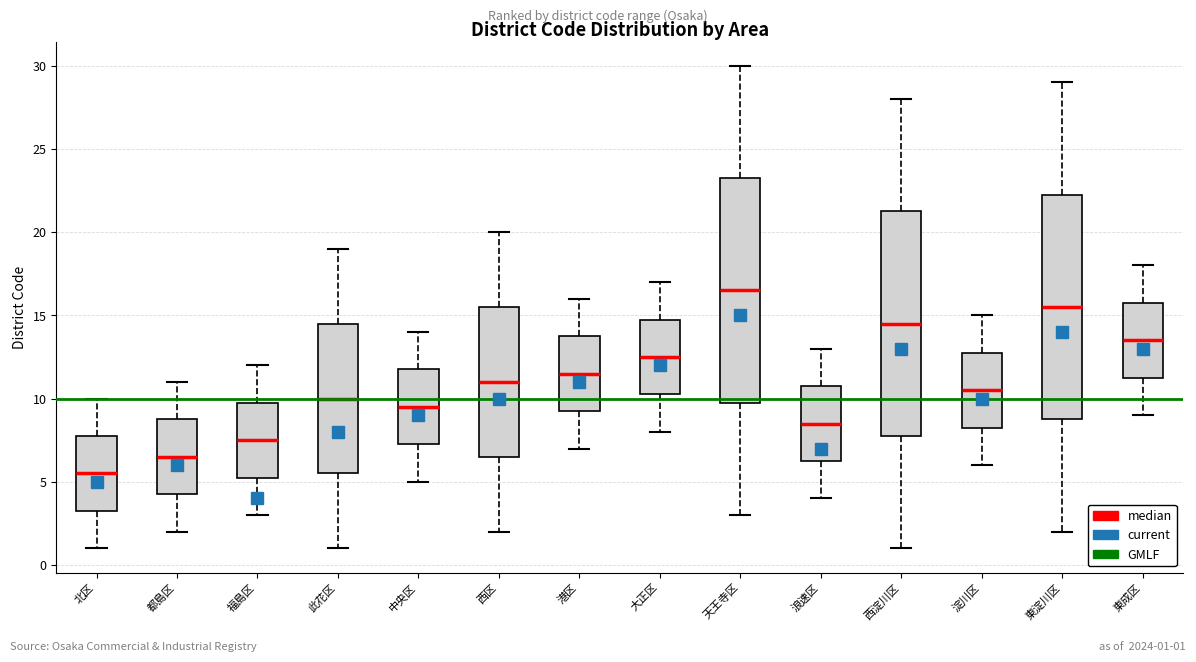

Reading left to right, read every box against the y-axis: the position of its median line, the range the box covers, and the ends of its whiskers. The values are not printed on the chart, so give them approximately, as read against the axis.

北区: median 5.5, box 3.5 to 8.0, whiskers 1.0 to 10.0
都島区: median 6.5, box 4.5 to 9.0, whiskers 2.0 to 11.0
福島区: median 7.5, box 5.5 to 10.0, whiskers 3.0 to 12.0
此花区: median 10.0, box 5.5 to 14.5, whiskers 1.0 to 19.0
中央区: median 9.5, box 7.5 to 12.0, whiskers 5.0 to 14.0
西区: median 11.0, box 6.5 to 15.5, whiskers 2.0 to 20.0
港区: median 11.5, box 9.5 to 14.0, whiskers 7.0 to 16.0
大正区: median 12.5, box 10.5 to 15.0, whiskers 8.0 to 17.0
天王寺区: median 16.5, box 10.0 to 23.5, whiskers 3.0 to 30.0
浪速区: median 8.5, box 6.5 to 11.0, whiskers 4.0 to 13.0
西淀川区: median 14.5, box 8.0 to 21.5, whiskers 1.0 to 28.0
淀川区: median 10.5, box 8.5 to 13.0, whiskers 6.0 to 15.0
東淀川区: median 15.5, box 9.0 to 22.5, whiskers 2.0 to 29.0
東成区: median 13.5, box 11.5 to 16.0, whiskers 9.0 to 18.0